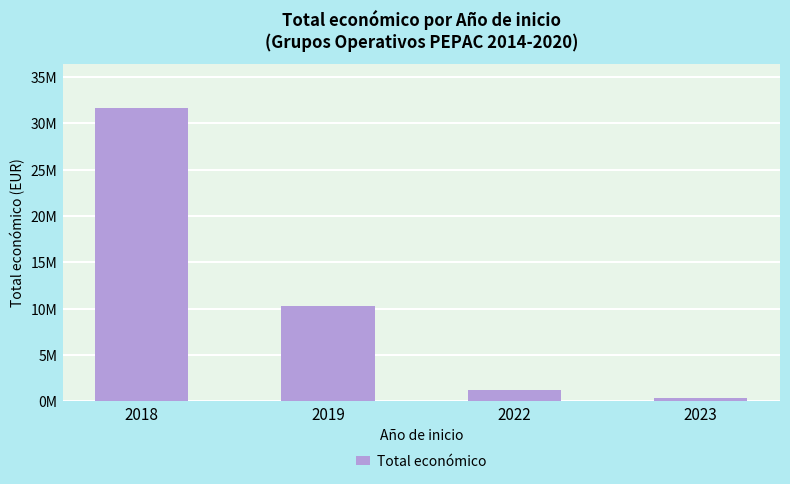

Where is the data nearest to the value 16013034?

2019